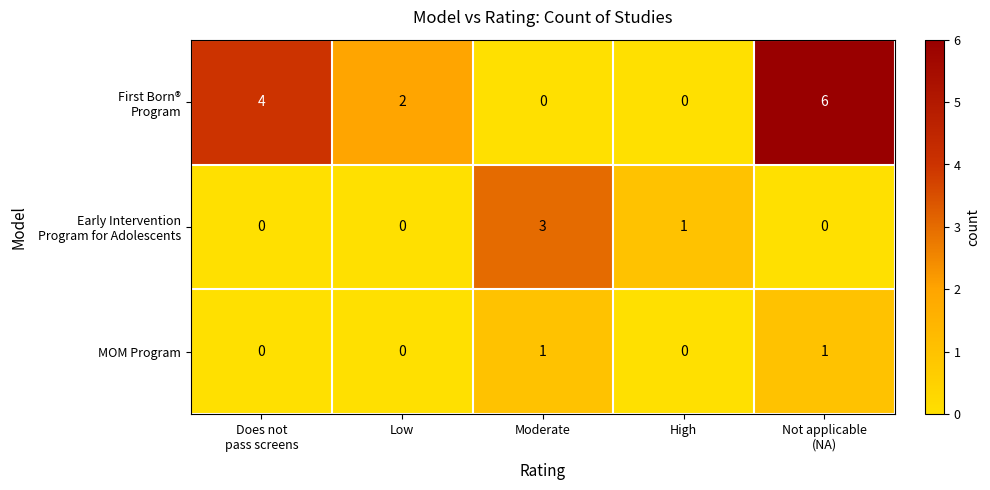

What is the maximum value shown in the chart?

6